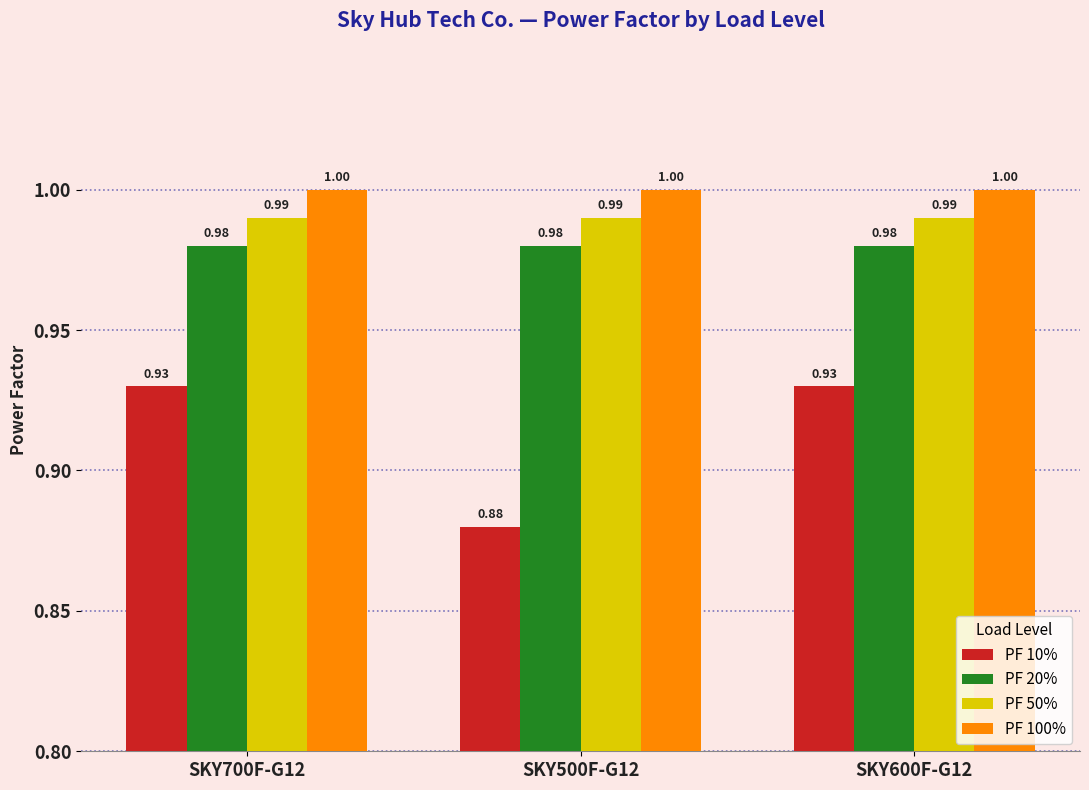

What position from the right is SKY500F-G12?

2